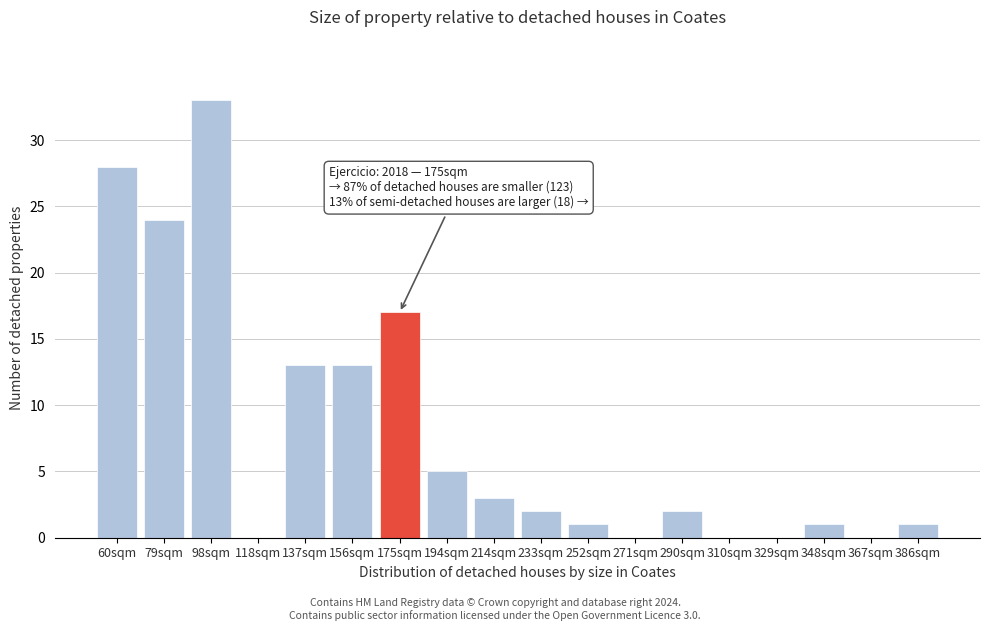

Reading left to right, list all the values displayed in this chart.

60sqm=28	79sqm=24	98sqm=33	118sqm=0	137sqm=13	156sqm=13	175sqm=17	194sqm=5	214sqm=3	233sqm=2	252sqm=1	271sqm=0	290sqm=2	310sqm=0	329sqm=0	348sqm=1	367sqm=0	386sqm=1